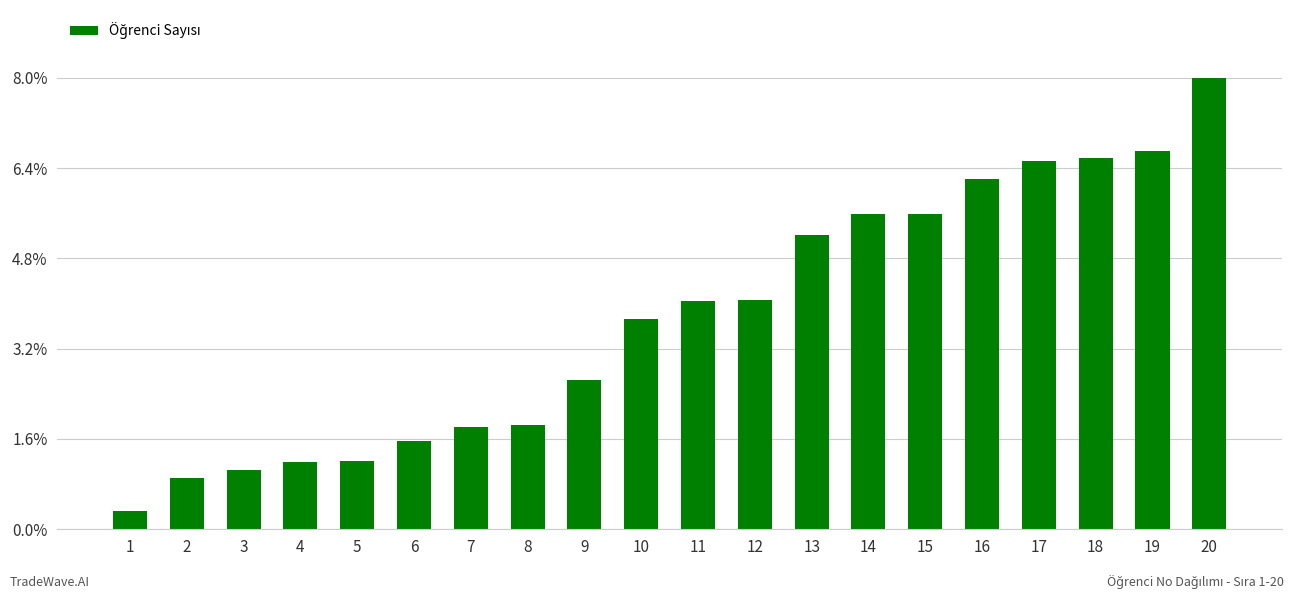

Does the chart contain any negative values?

No